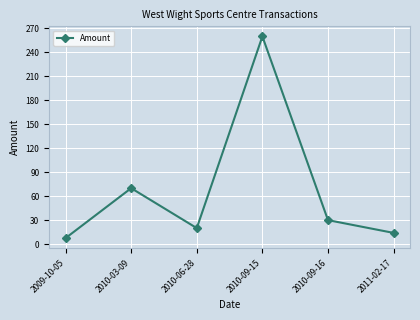

How many data points are less than 29?

3